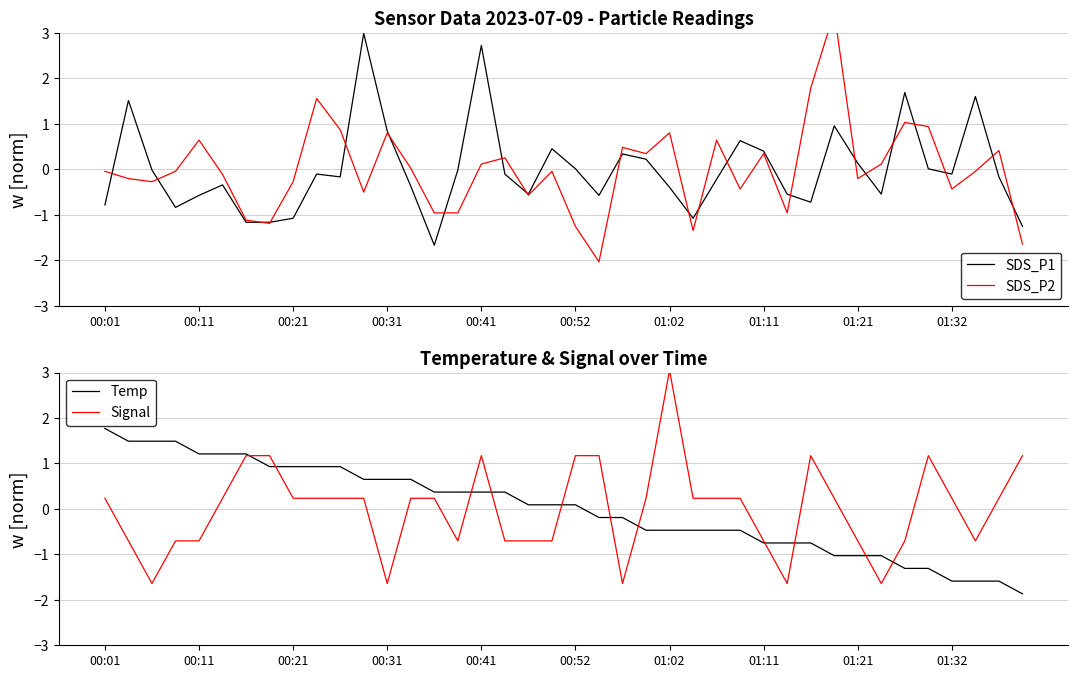

Is the value of SDS_P1 at 10 greater than the value of Temp at 34?

Yes